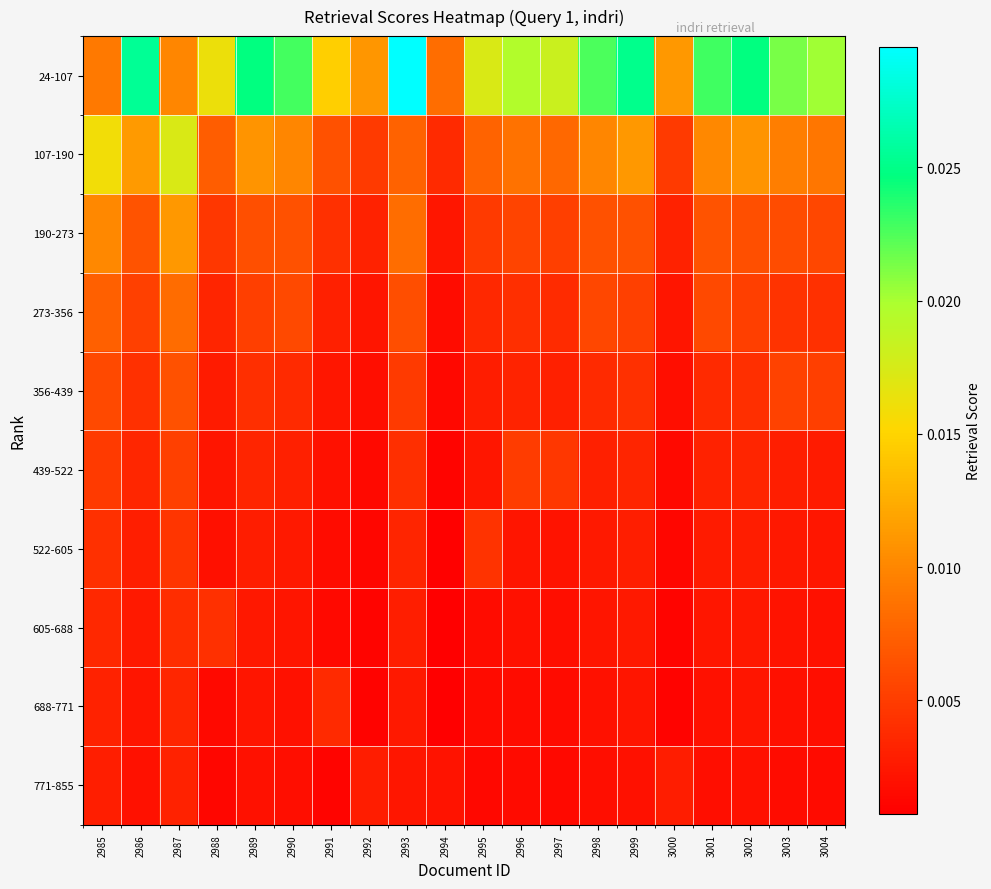

Reading left to right, list all the values displayed in this chart.

24-107: 2985=0.0	2986=0.0	2987=0.0	2988=0.0	2989=0.0	2990=0.0	2991=0.0	2992=0.0	2993=0.0	2994=0.0	2995=0.0	2996=0.0	2997=0.0	2998=0.0	2999=0.0	3000=0.0	3001=0.0	3002=0.0	3003=0.0	3004=0.0
107-190: 2985=0.0	2986=0.0	2987=0.0	2988=0.0	2989=0.0	2990=0.0	2991=0.0	2992=0.0	2993=0.0	2994=0.0	2995=0.0	2996=0.0	2997=0.0	2998=0.0	2999=0.0	3000=0.0	3001=0.0	3002=0.0	3003=0.0	3004=0.0
190-273: 2985=0.0	2986=0.0	2987=0.0	2988=0.0	2989=0.0	2990=0.0	2991=0.0	2992=0.0	2993=0.0	2994=0.0	2995=0.0	2996=0.0	2997=0.0	2998=0.0	2999=0.0	3000=0.0	3001=0.0	3002=0.0	3003=0.0	3004=0.0
273-356: 2985=0.0	2986=0.0	2987=0.0	2988=0.0	2989=0.0	2990=0.0	2991=0.0	2992=0.0	2993=0.0	2994=0.0	2995=0.0	2996=0.0	2997=0.0	2998=0.0	2999=0.0	3000=0.0	3001=0.0	3002=0.0	3003=0.0	3004=0.0
356-439: 2985=0.0	2986=0.0	2987=0.0	2988=0.0	2989=0.0	2990=0.0	2991=0.0	2992=0.0	2993=0.0	2994=0.0	2995=0.0	2996=0.0	2997=0.0	2998=0.0	2999=0.0	3000=0.0	3001=0.0	3002=0.0	3003=0.0	3004=0.0
439-522: 2985=0.0	2986=0.0	2987=0.0	2988=0.0	2989=0.0	2990=0.0	2991=0.0	2992=0.0	2993=0.0	2994=0.0	2995=0.0	2996=0.0	2997=0.0	2998=0.0	2999=0.0	3000=0.0	3001=0.0	3002=0.0	3003=0.0	3004=0.0
522-605: 2985=0.0	2986=0.0	2987=0.0	2988=0.0	2989=0.0	2990=0.0	2991=0.0	2992=0.0	2993=0.0	2994=0.0	2995=0.0	2996=0.0	2997=0.0	2998=0.0	2999=0.0	3000=0.0	3001=0.0	3002=0.0	3003=0.0	3004=0.0
605-688: 2985=0.0	2986=0.0	2987=0.0	2988=0.0	2989=0.0	2990=0.0	2991=0.0	2992=0.0	2993=0.0	2994=0.0	2995=0.0	2996=0.0	2997=0.0	2998=0.0	2999=0.0	3000=0.0	3001=0.0	3002=0.0	3003=0.0	3004=0.0
688-771: 2985=0.0	2986=0.0	2987=0.0	2988=0.0	2989=0.0	2990=0.0	2991=0.0	2992=0.0	2993=0.0	2994=0.0	2995=0.0	2996=0.0	2997=0.0	2998=0.0	2999=0.0	3000=0.0	3001=0.0	3002=0.0	3003=0.0	3004=0.0
771-855: 2985=0.0	2986=0.0	2987=0.0	2988=0.0	2989=0.0	2990=0.0	2991=0.0	2992=0.0	2993=0.0	2994=0.0	2995=0.0	2996=0.0	2997=0.0	2998=0.0	2999=0.0	3000=0.0	3001=0.0	3002=0.0	3003=0.0	3004=0.0